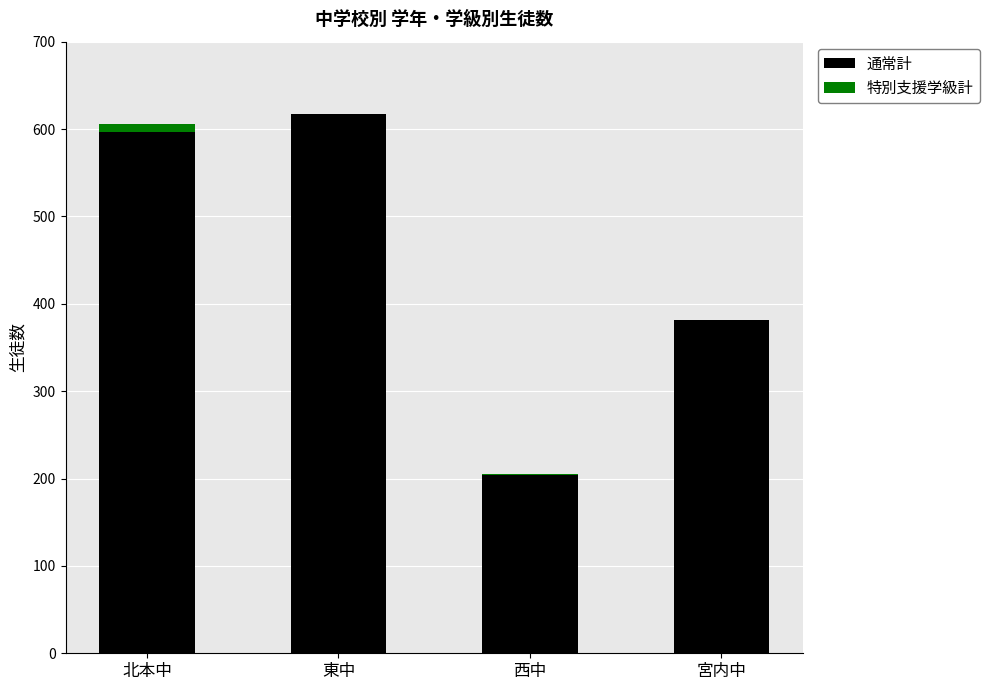

At which label does 通常計 reach its peak?

東中